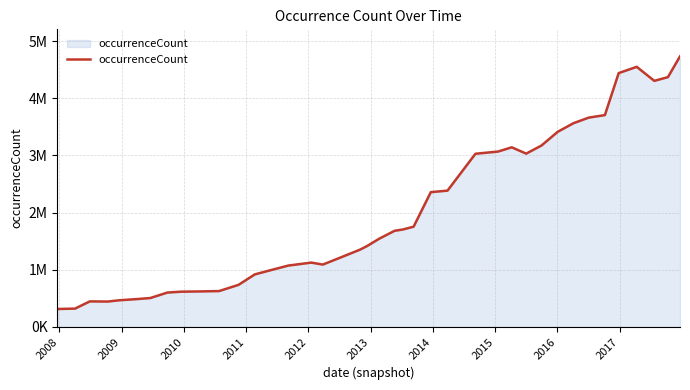

Does the chart display data point markers on the line(s)?

No